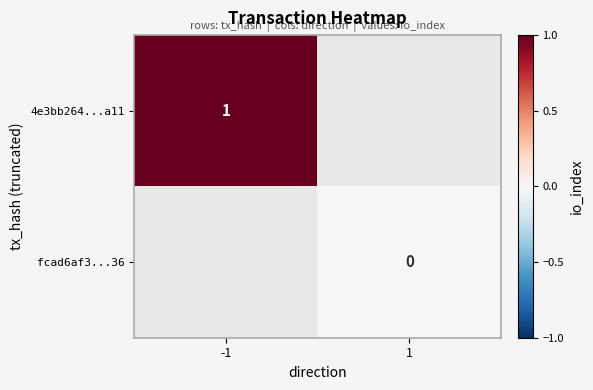

Is the value of 4e3bb264...a11 at -1 greater than the value of fcad6af3...36 at 1?

Yes